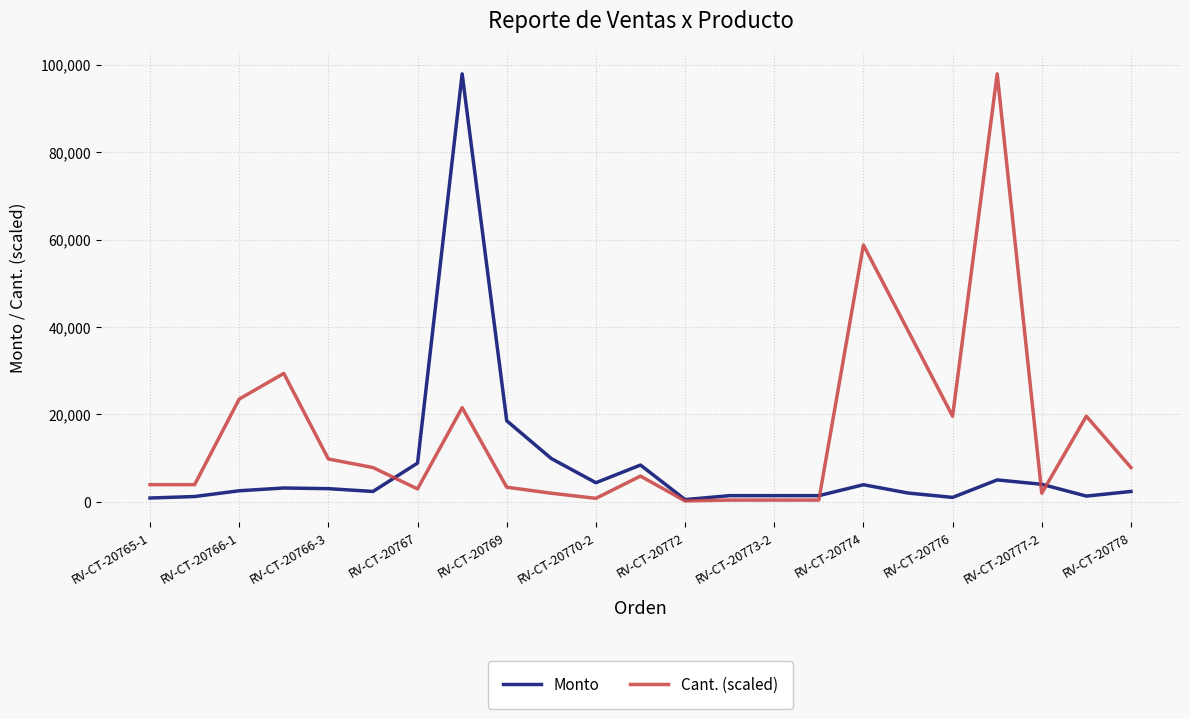

Which series has the largest total across all categories?

Cant. (scaled)